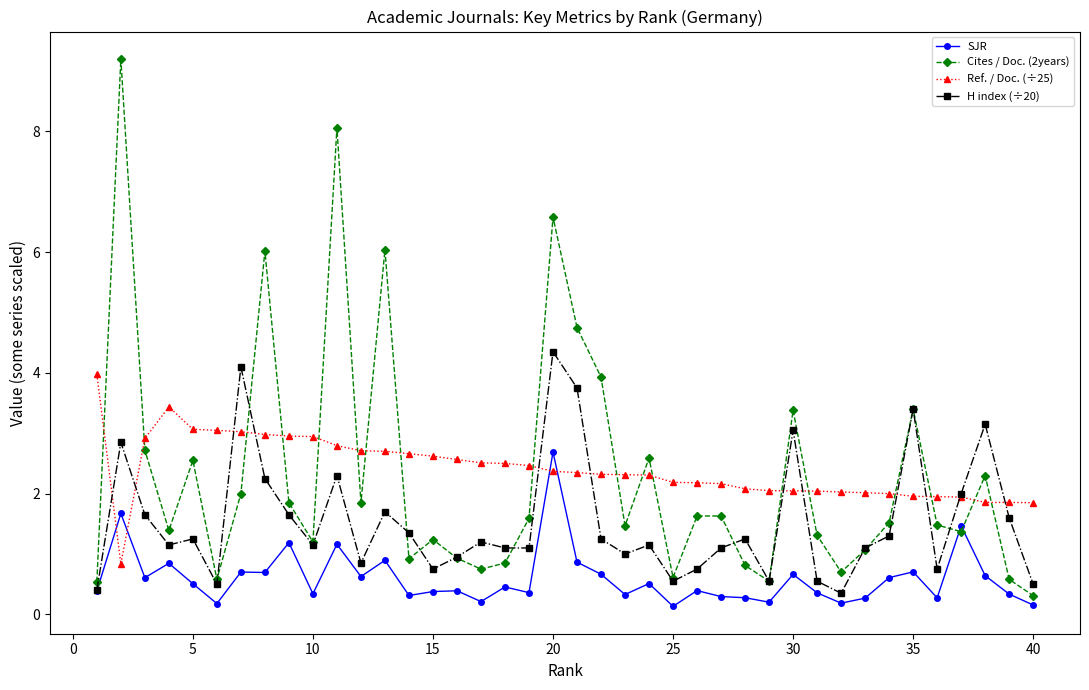

Which series has the widest spread of values?

Cites / Doc. (2years)